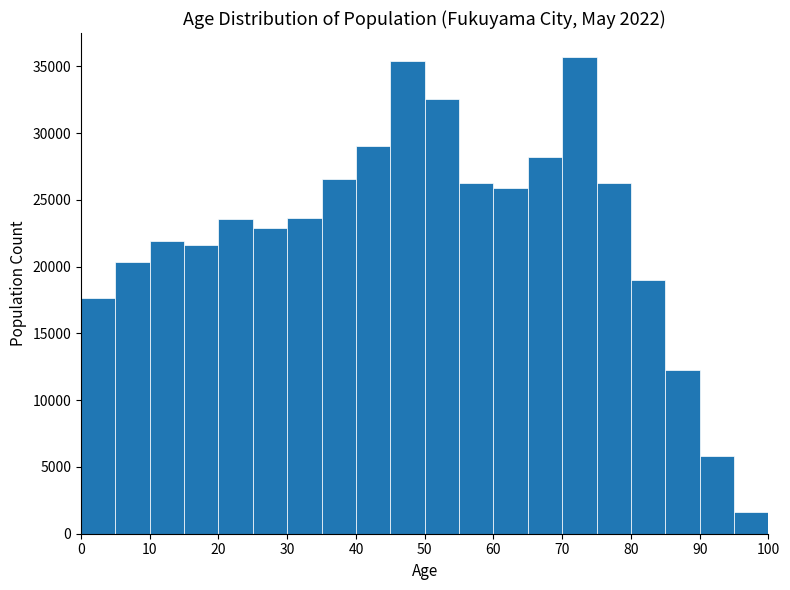

How tall is the bar that spans 10 to 15 on the x-axis? The values are not printed on the chart, so give them approximately, as read against the axis.

22000